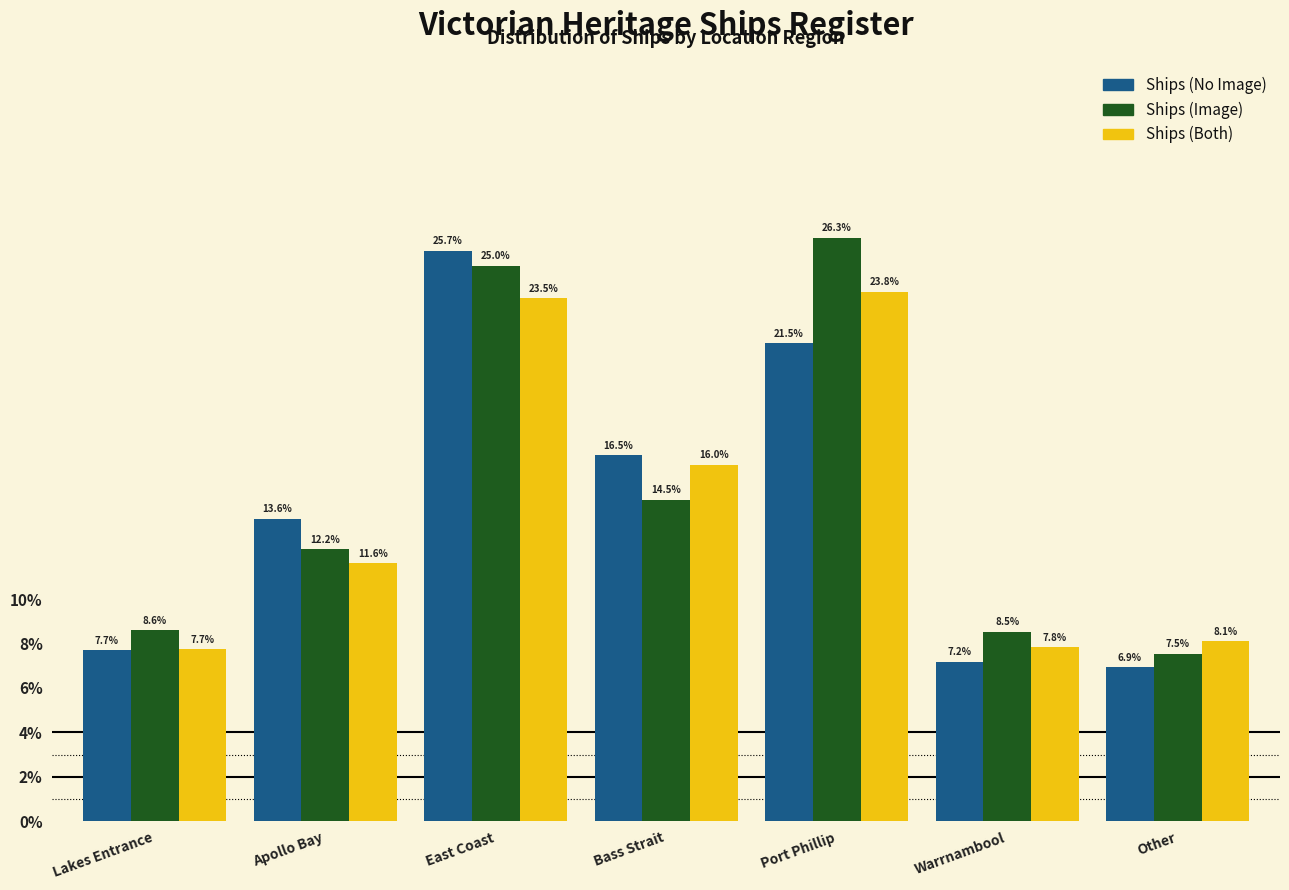

Are the bars grouped side by side (vs. stacked)?

Yes